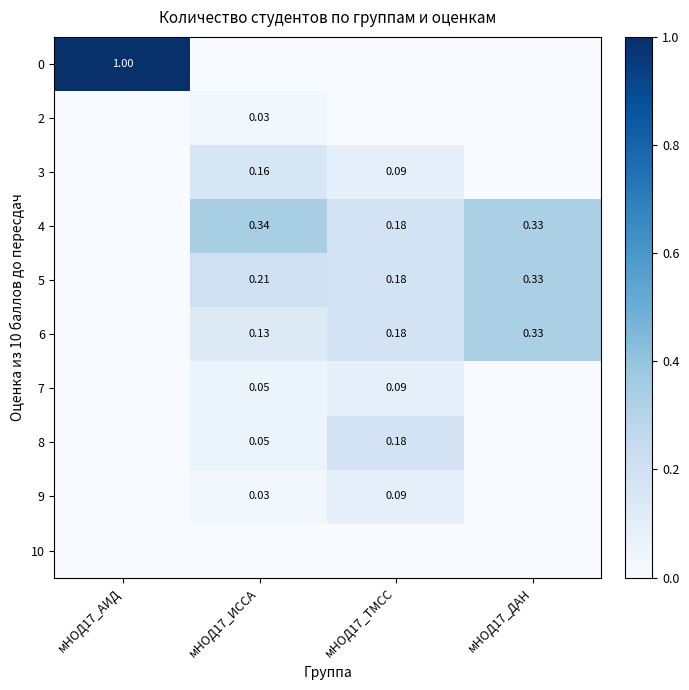

Which category has the lowest value across all series?

мНОД17_ИССА